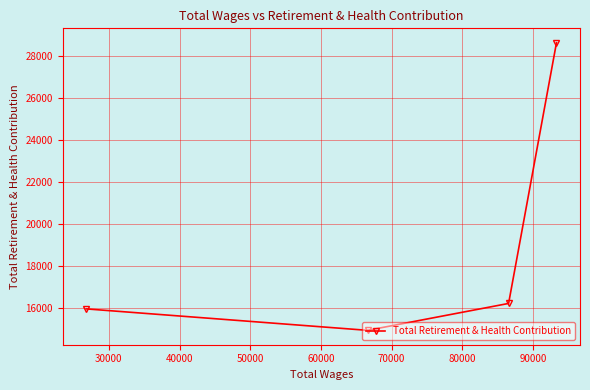

What is the smallest value displayed?

14957